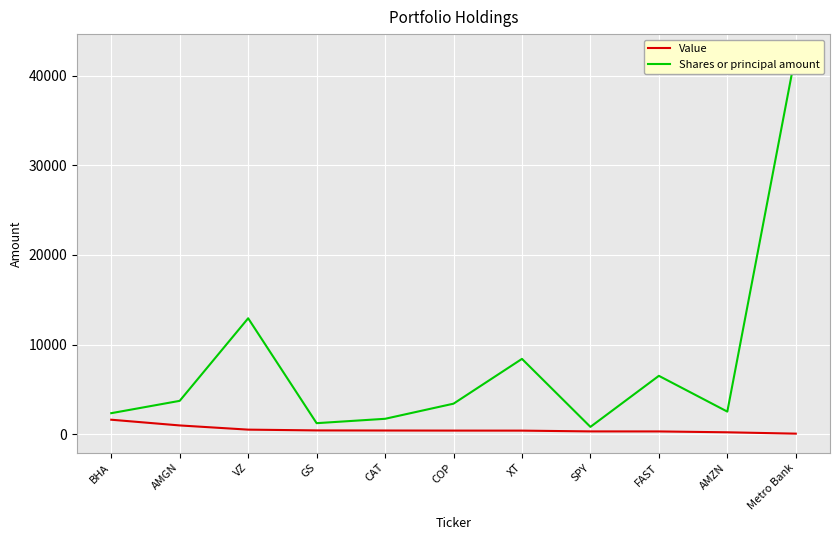

True or false: Value and Shares or principal amount intersect in this chart.

False